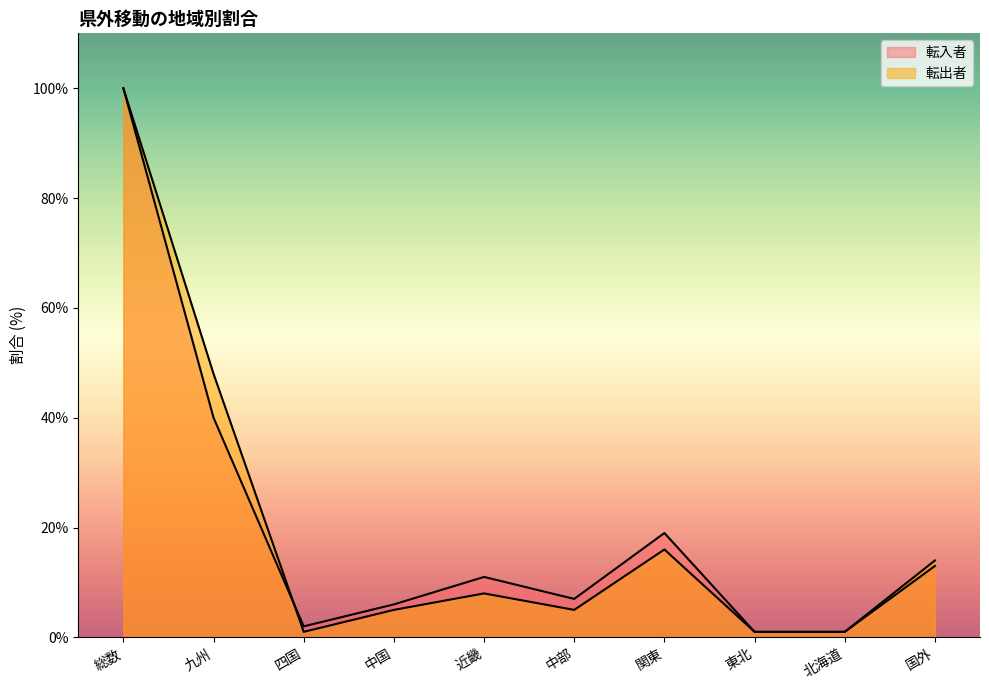

Reading left to right, list all the values displayed in this chart.

転入者: 100	40	2	6	11	7	19	1	1	13
転出者: 100	48	1	5	8	5	16	1	1	14